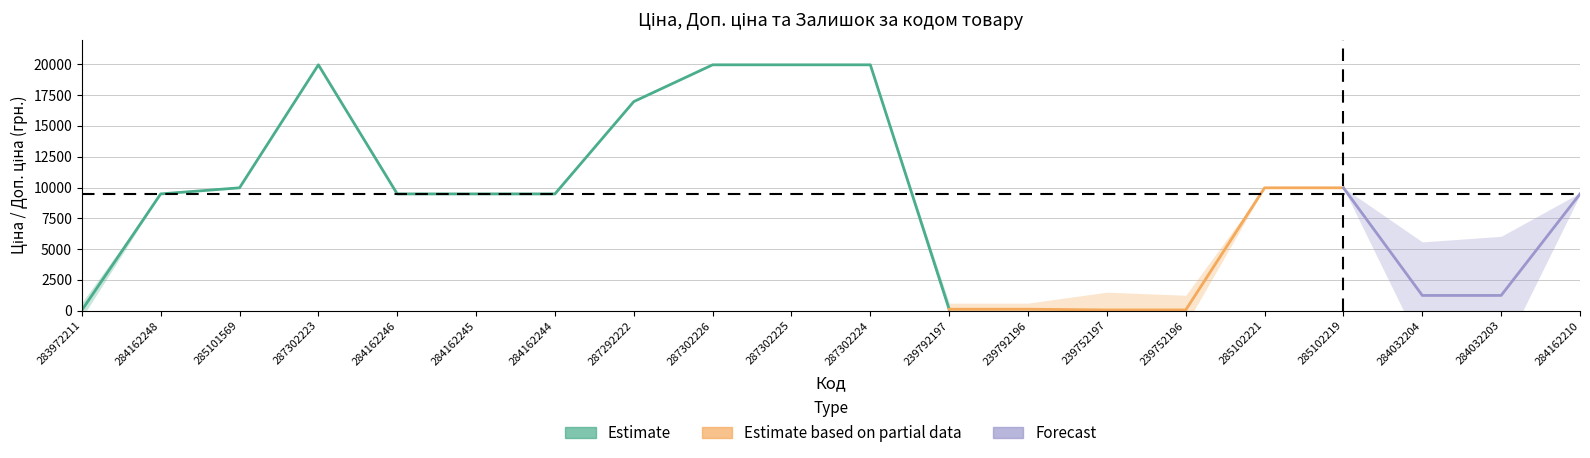

Where is Залишок nearest to the value 878?

239752197